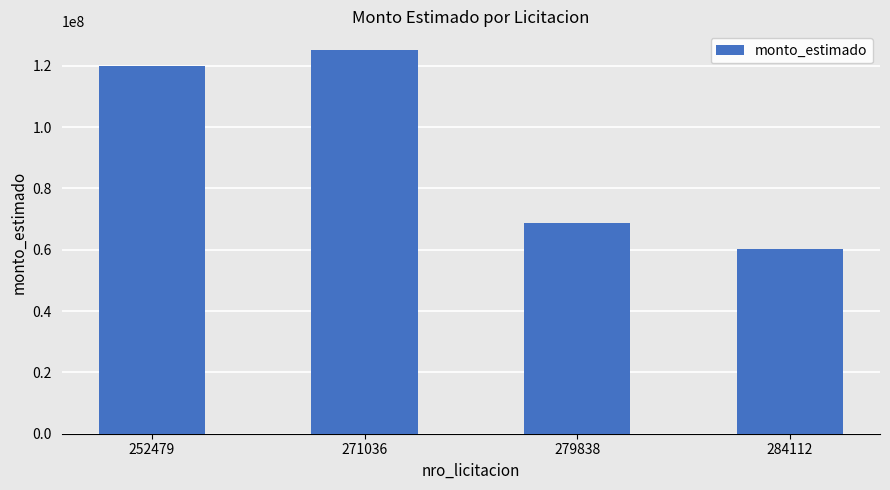

How many data points are less than 120000000?

2